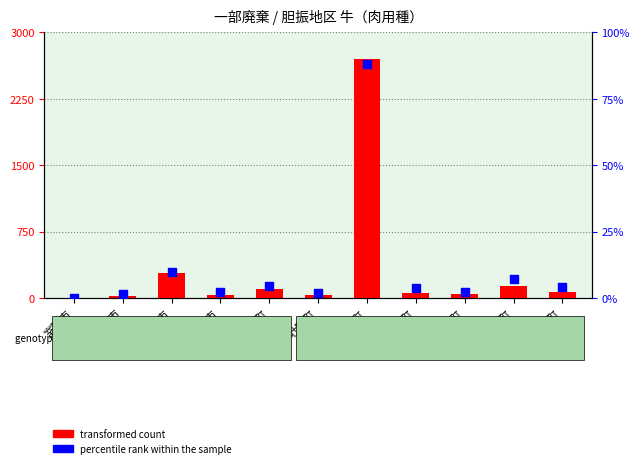

Is the value of percentile rank within the sample at 室蘭市 greater than the value of transformed count at 苫小牧市?

No